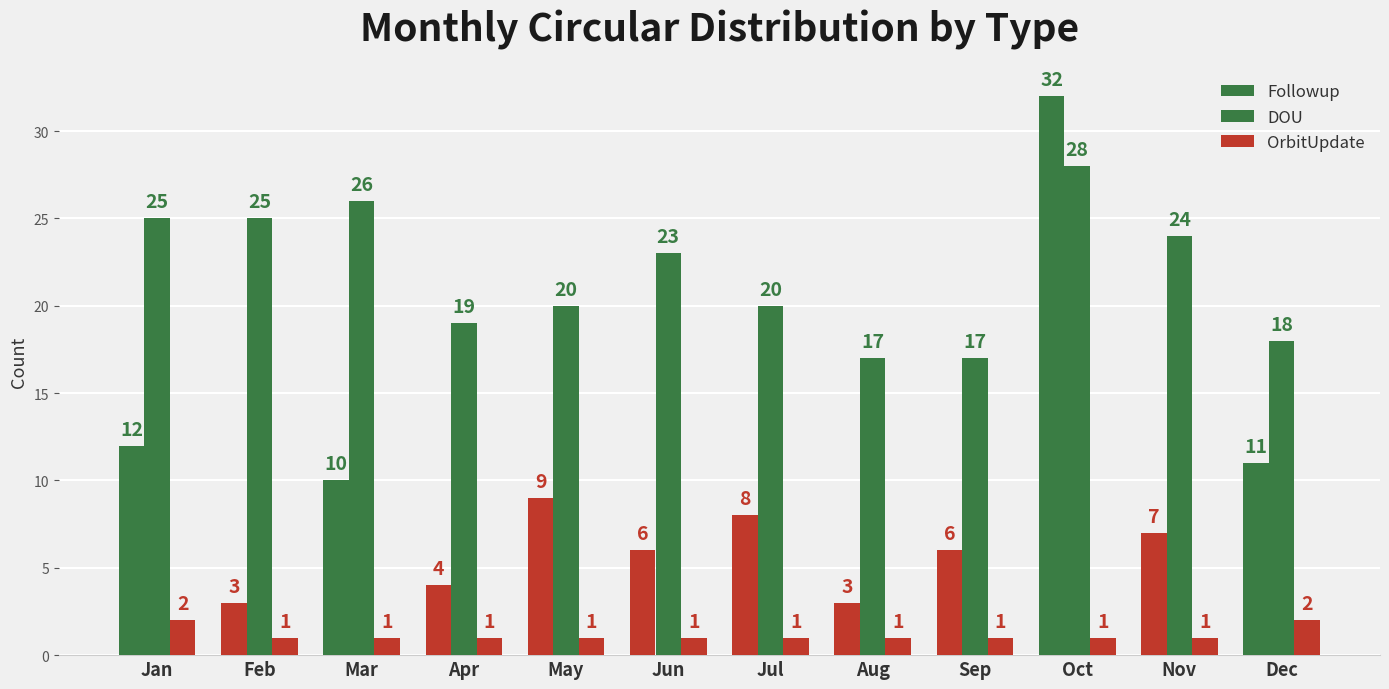

Rank the series at Jun from highest to lowest value.

DOU, Followup, OrbitUpdate